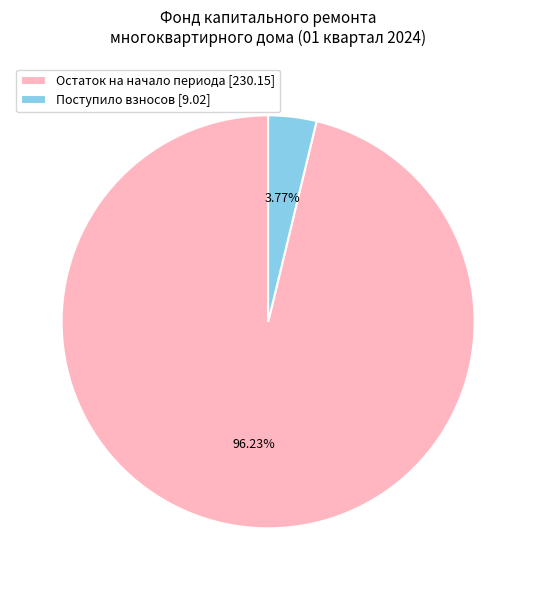

What is the majority slice?

Остаток на начало периода [230.15]